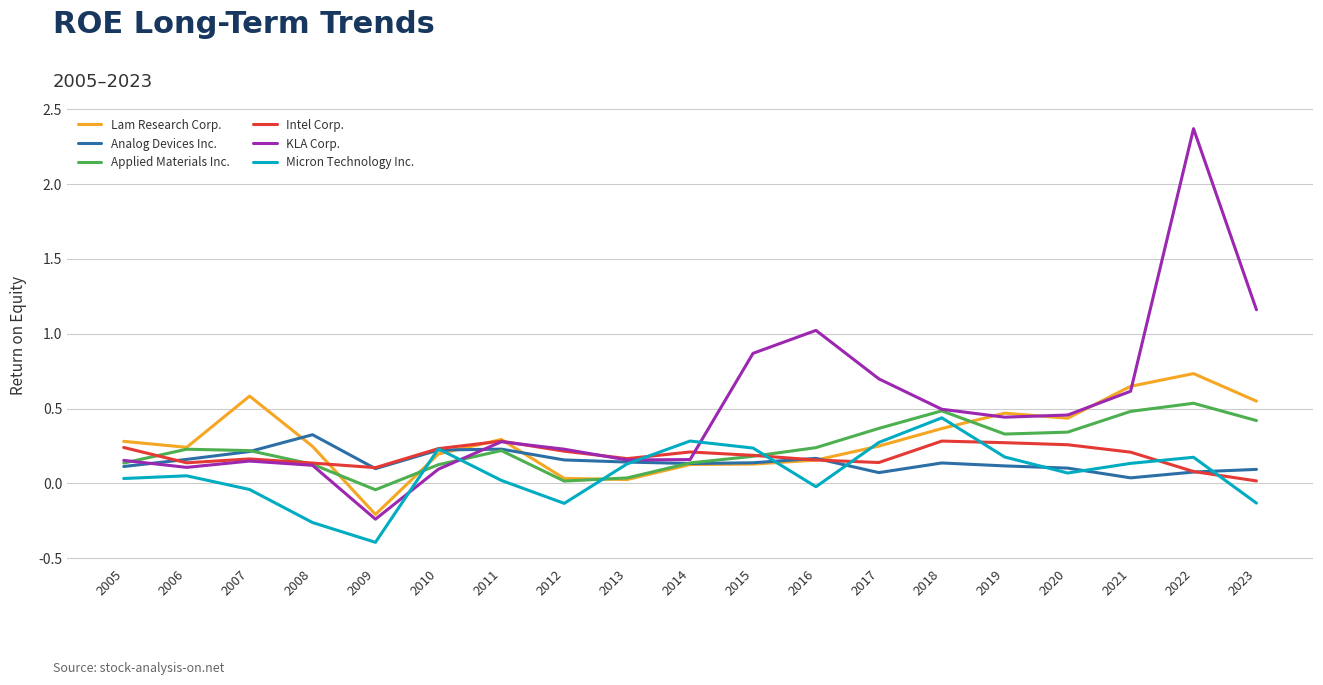

Between 2009 and 2010, which series saw the biggest shift?

Micron Technology Inc.